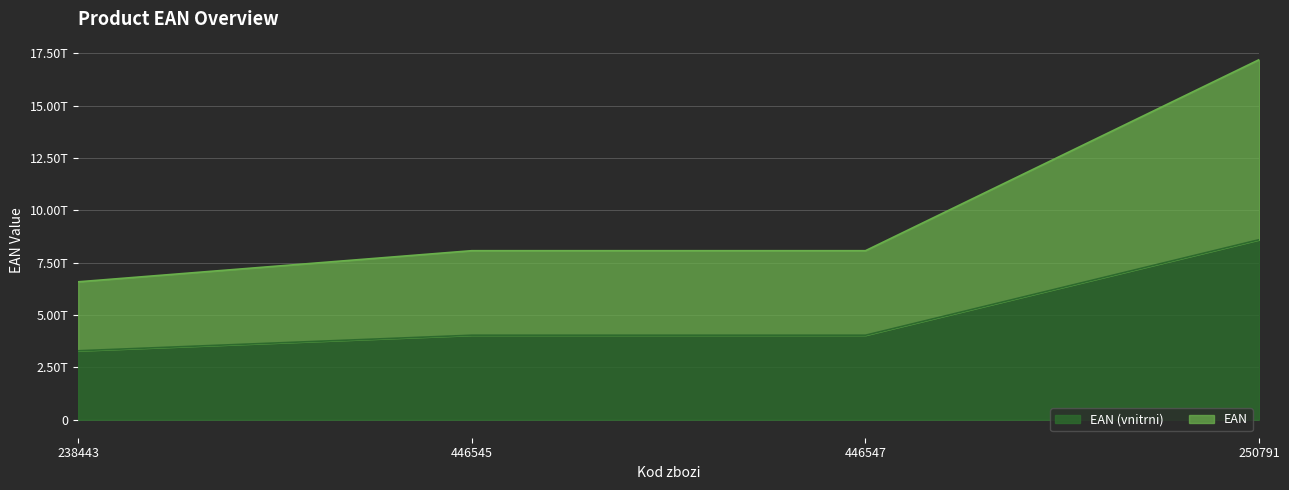

Does the chart have visible grid lines?

Yes